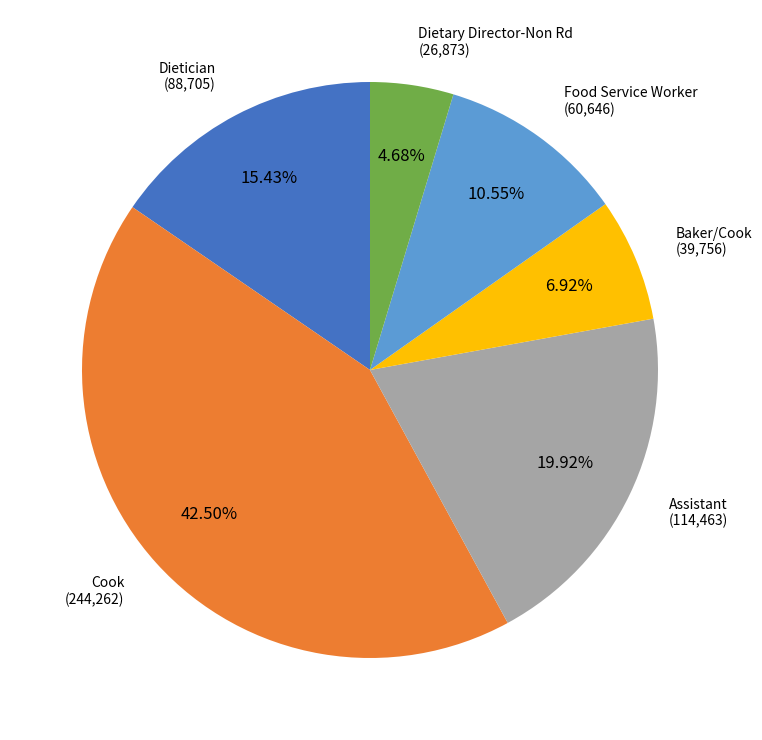

To the nearest percent, what percentage of the pie is Assistant?

20%